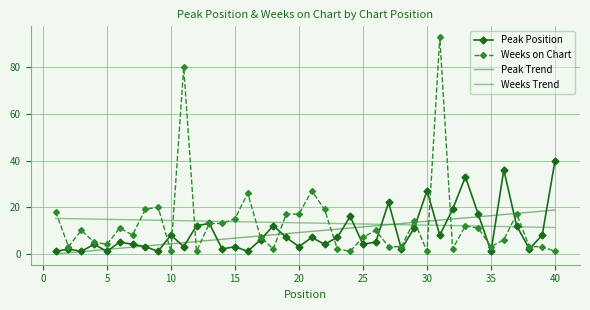

How many times do Peak Trend and Weeks Trend cross each other?

1